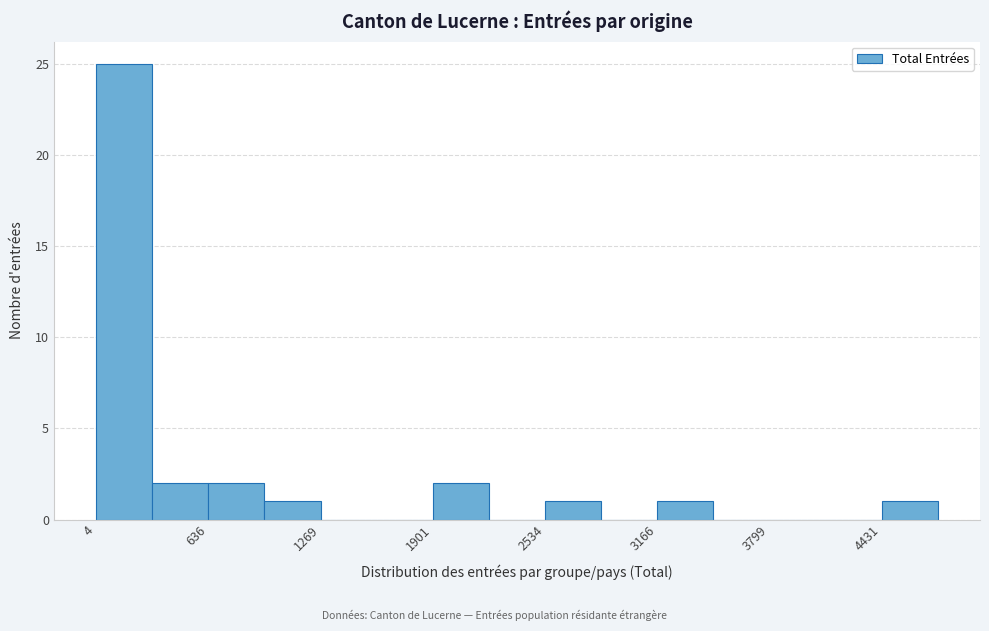

Read against the x-axis, roughly where is the centre of the tallest bar?

200